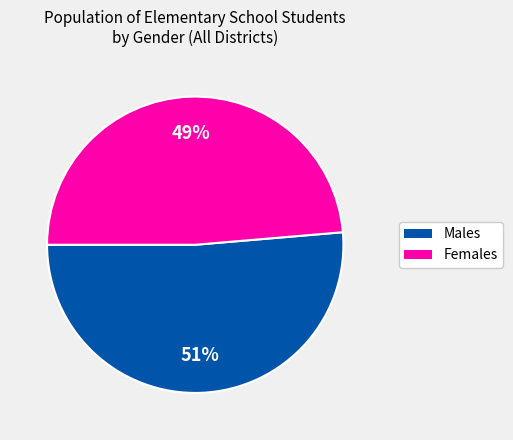

To the nearest percent, what is the average slice percentage?

50%